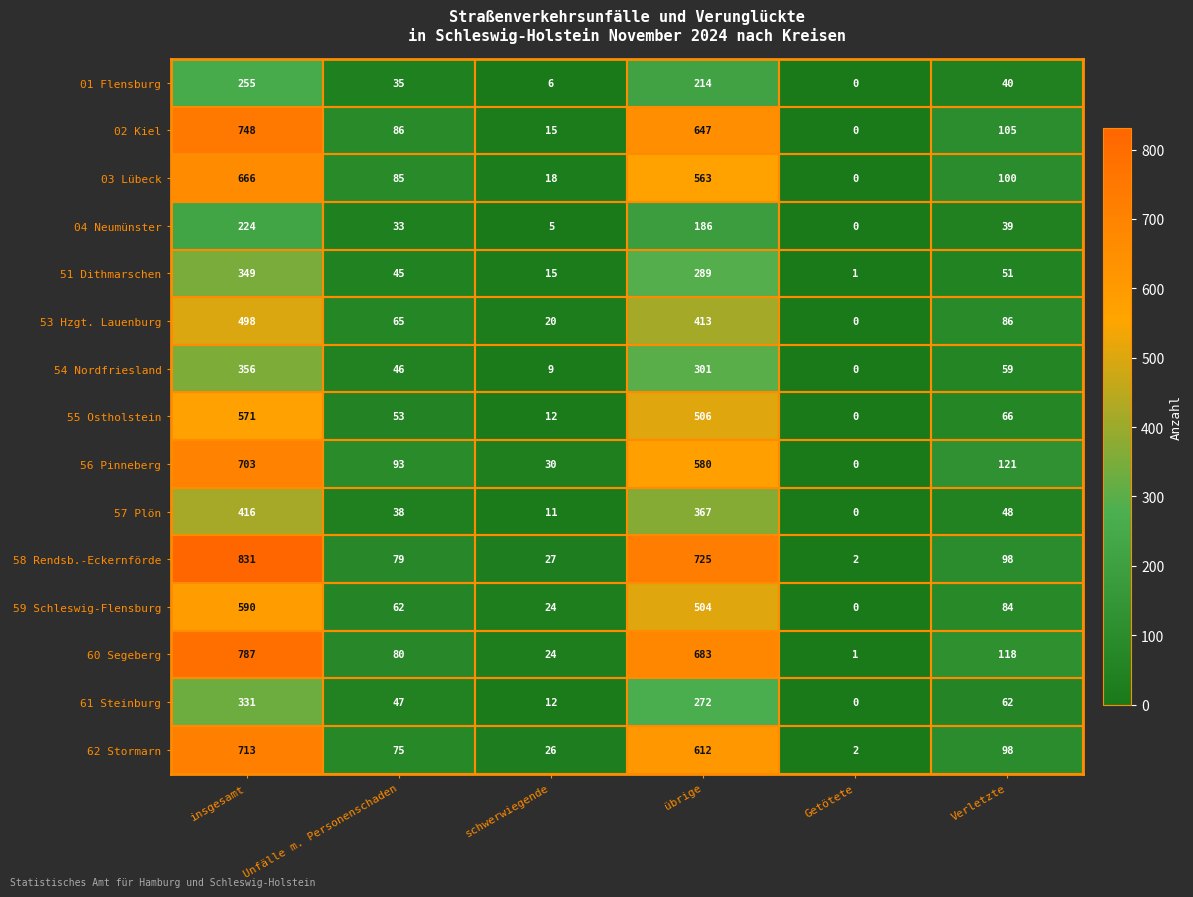

What is the spread (max minus min) of values at schwerwiegende?

25